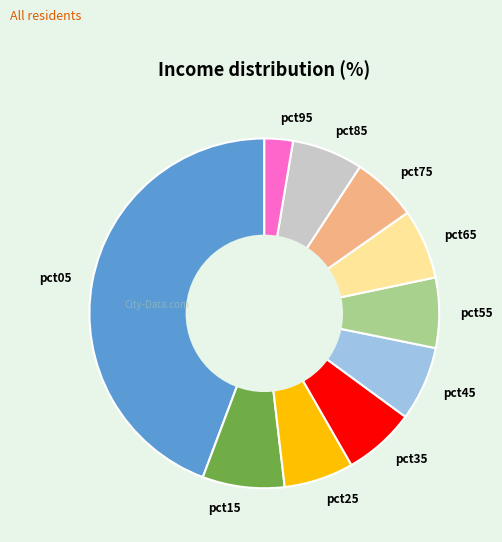

Count the number of slices in the pie.

10